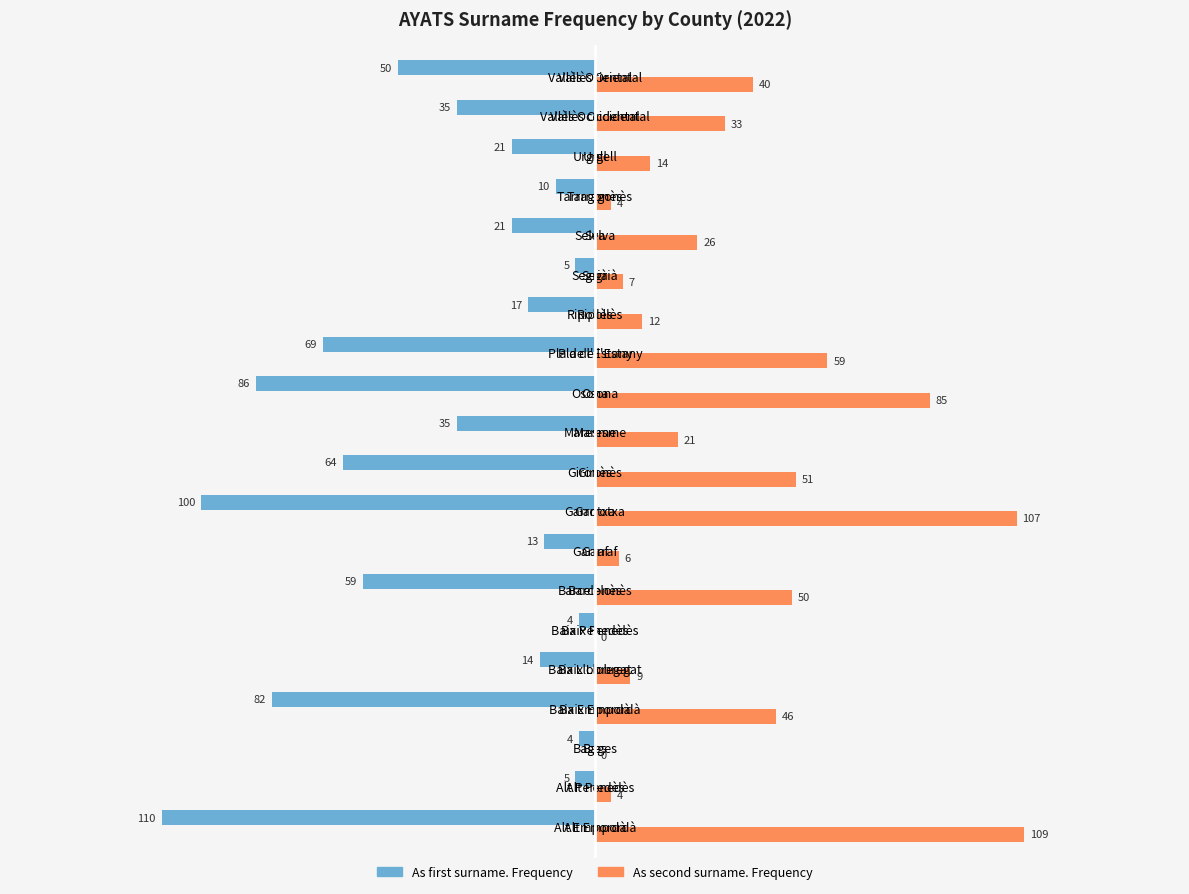

The As second surname. Frequency series shows -50 at Bages. True or false?

False